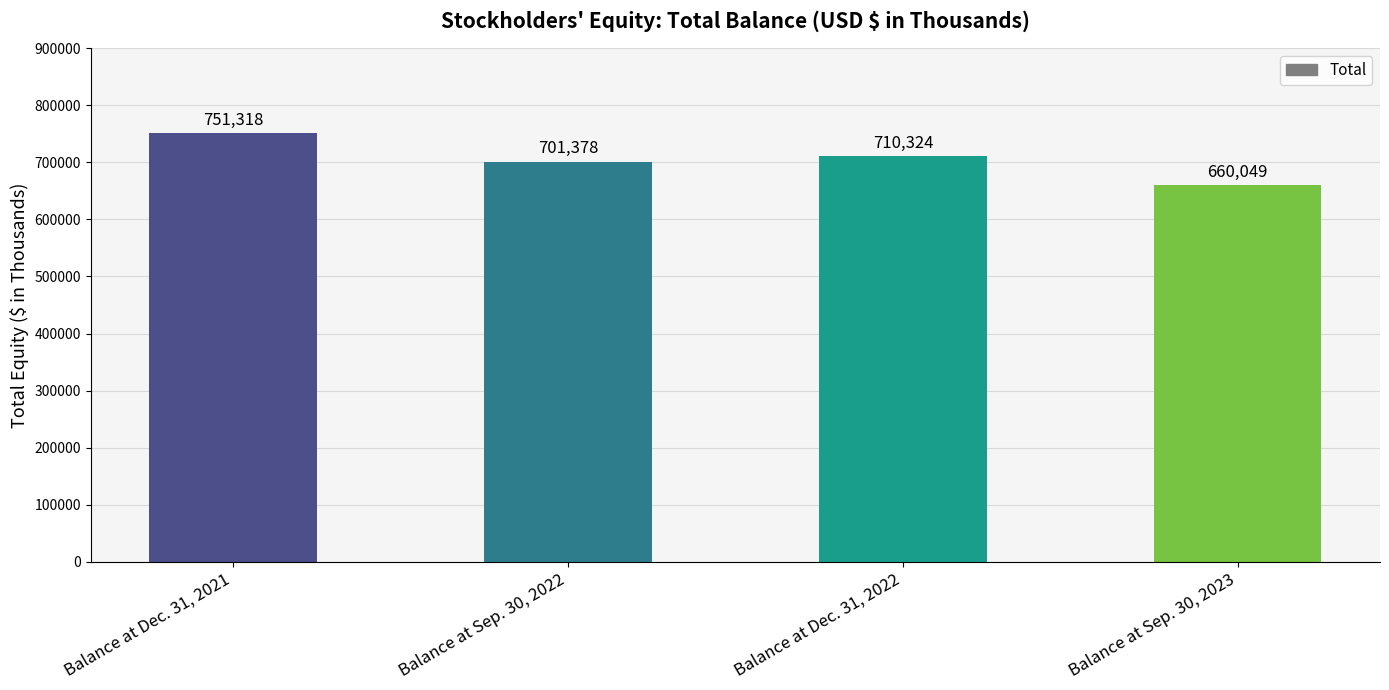

What is the value of the 4th bar from the left?

660049